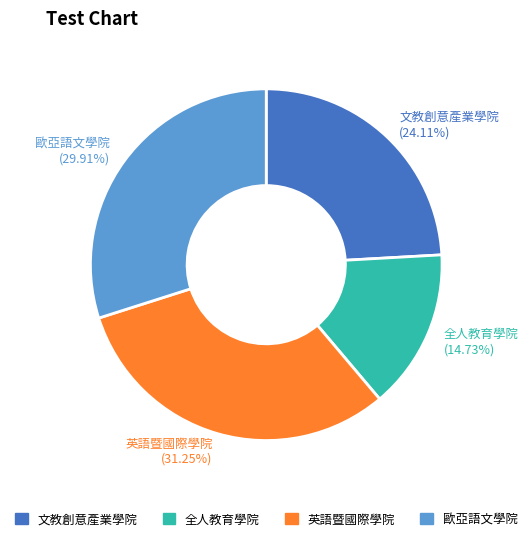

Is it true that 歐亞語文學院 is 30% of the pie?

True